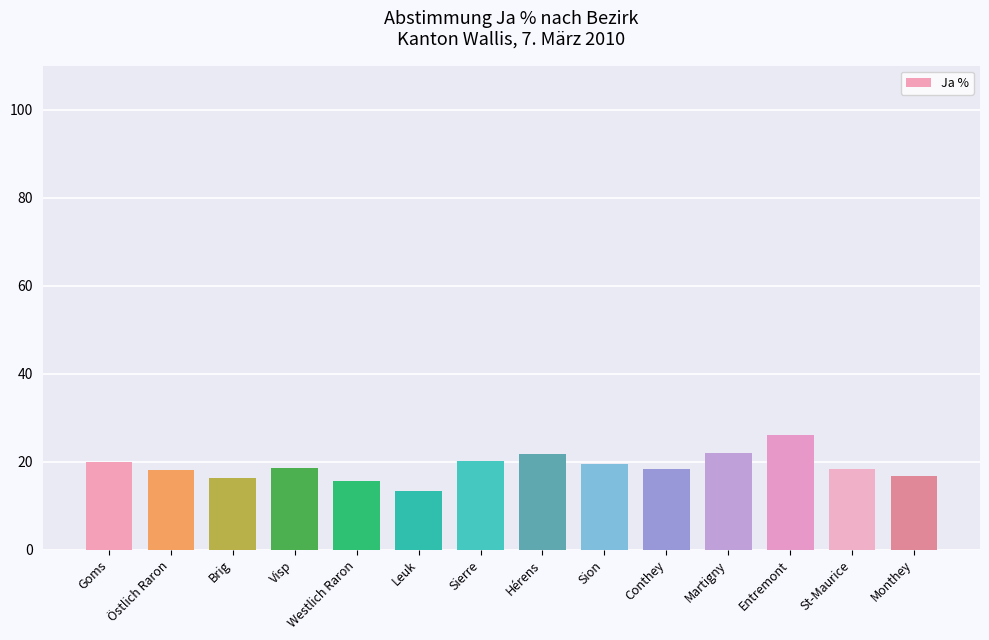

Approximately how many times larger is the value at Martigny compared to Östlich Raron?

1.2